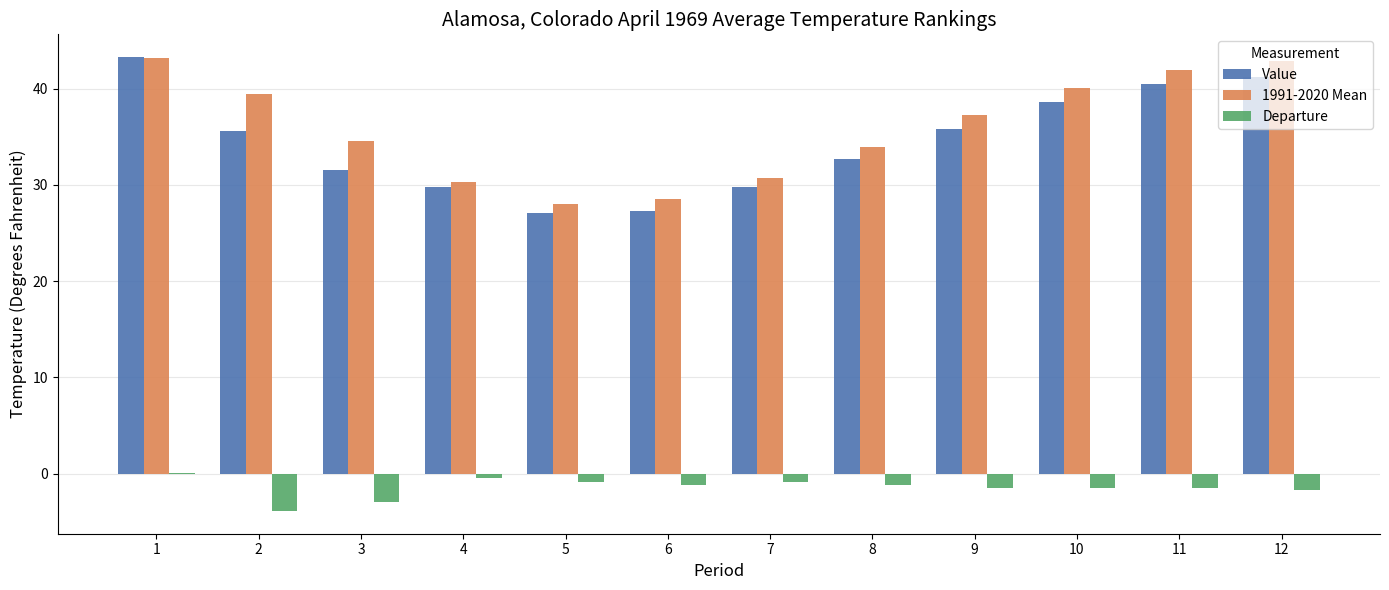

What is the greatest value displayed?

43.3